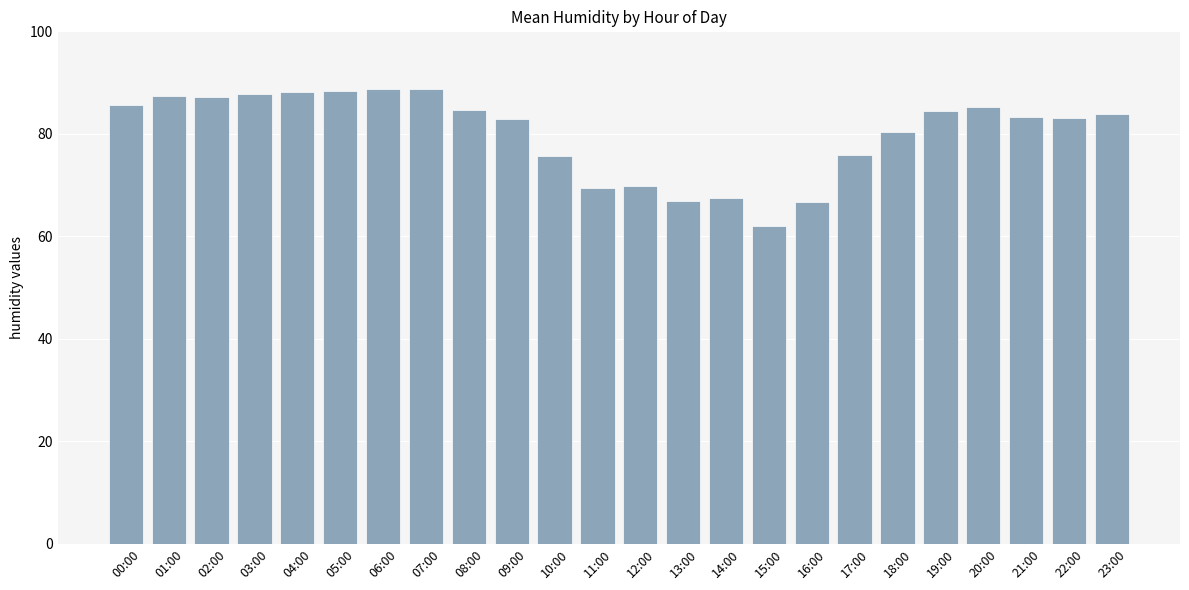

What is the difference between the maximum and minimum values?

26.8